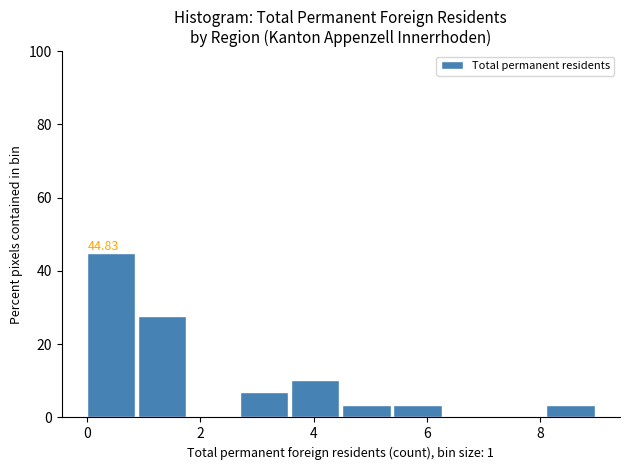

Which range on the x-axis has the tallest bar?

0.0 to 0.9